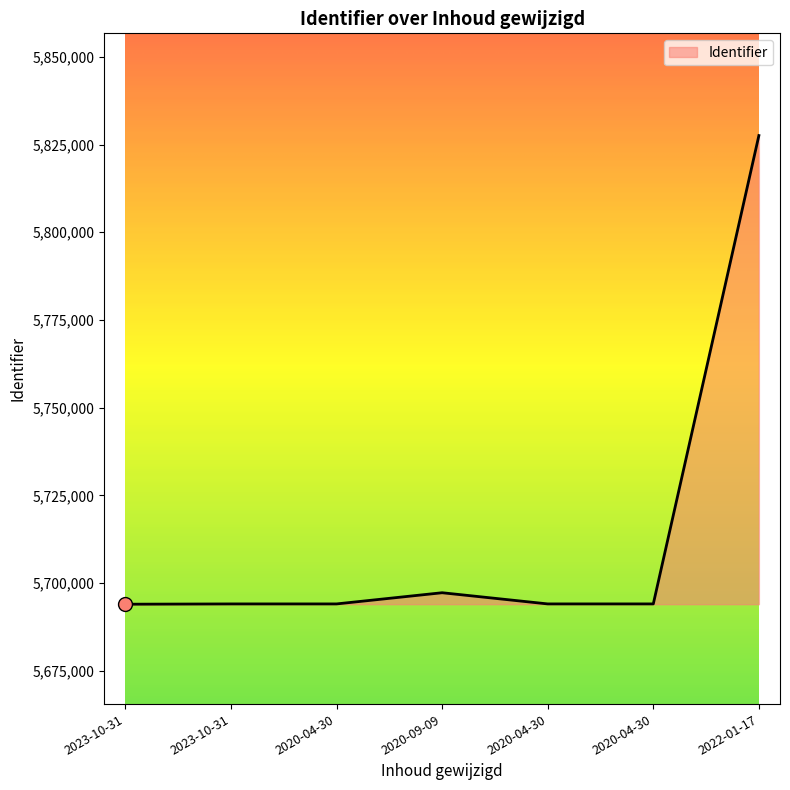

How many interior local peaks (higher than both neighbors) does the data have?

1